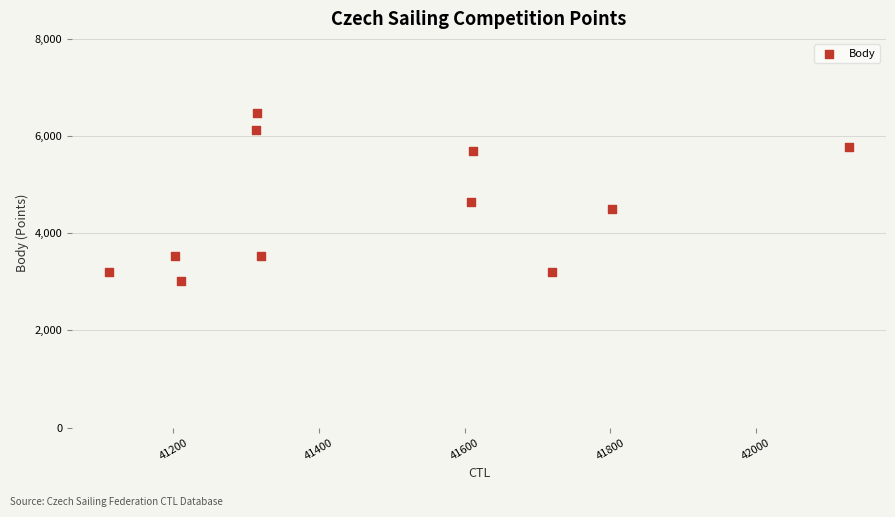

What Y value in the scatter plot is closest to 4742?

4647